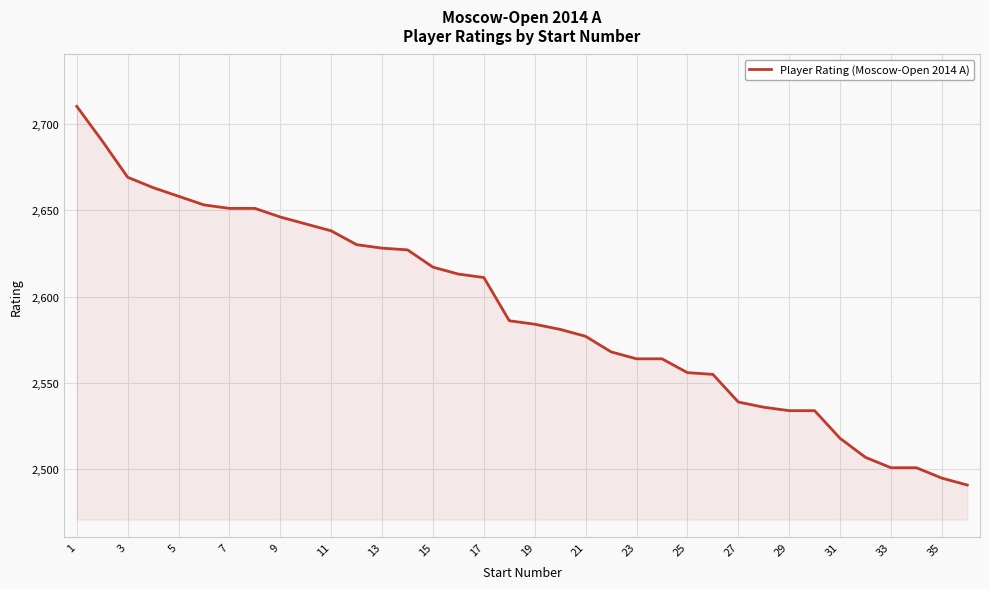

What is the maximum value shown in the chart?

2710